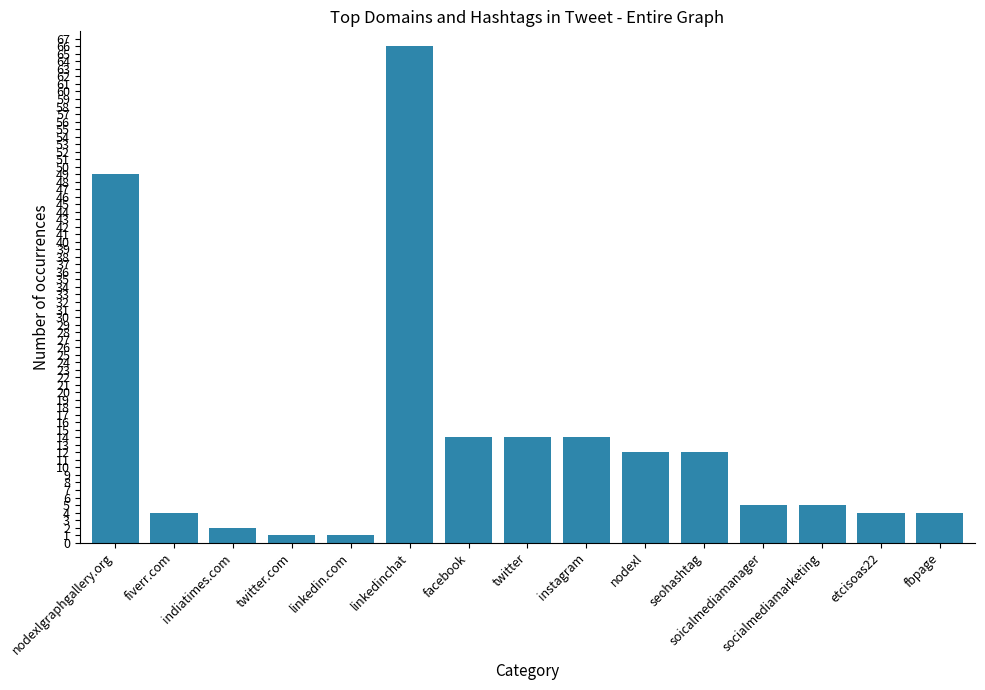

At which label is the value closest to 33?

nodexlgraphgallery.org